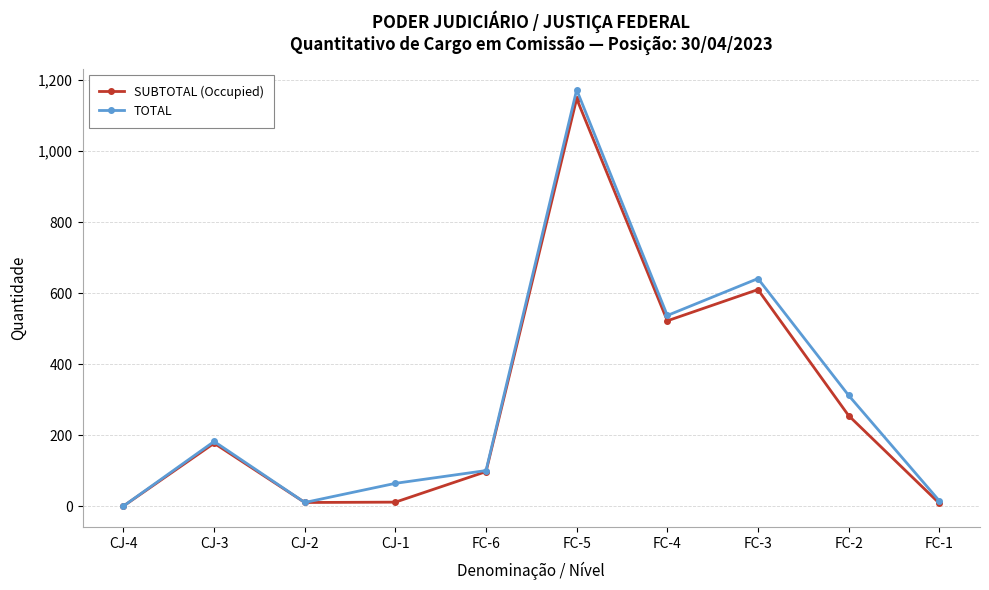

Is the value of SUBTOTAL (Occupied) at CJ-3 greater than the value of TOTAL at CJ-1?

Yes